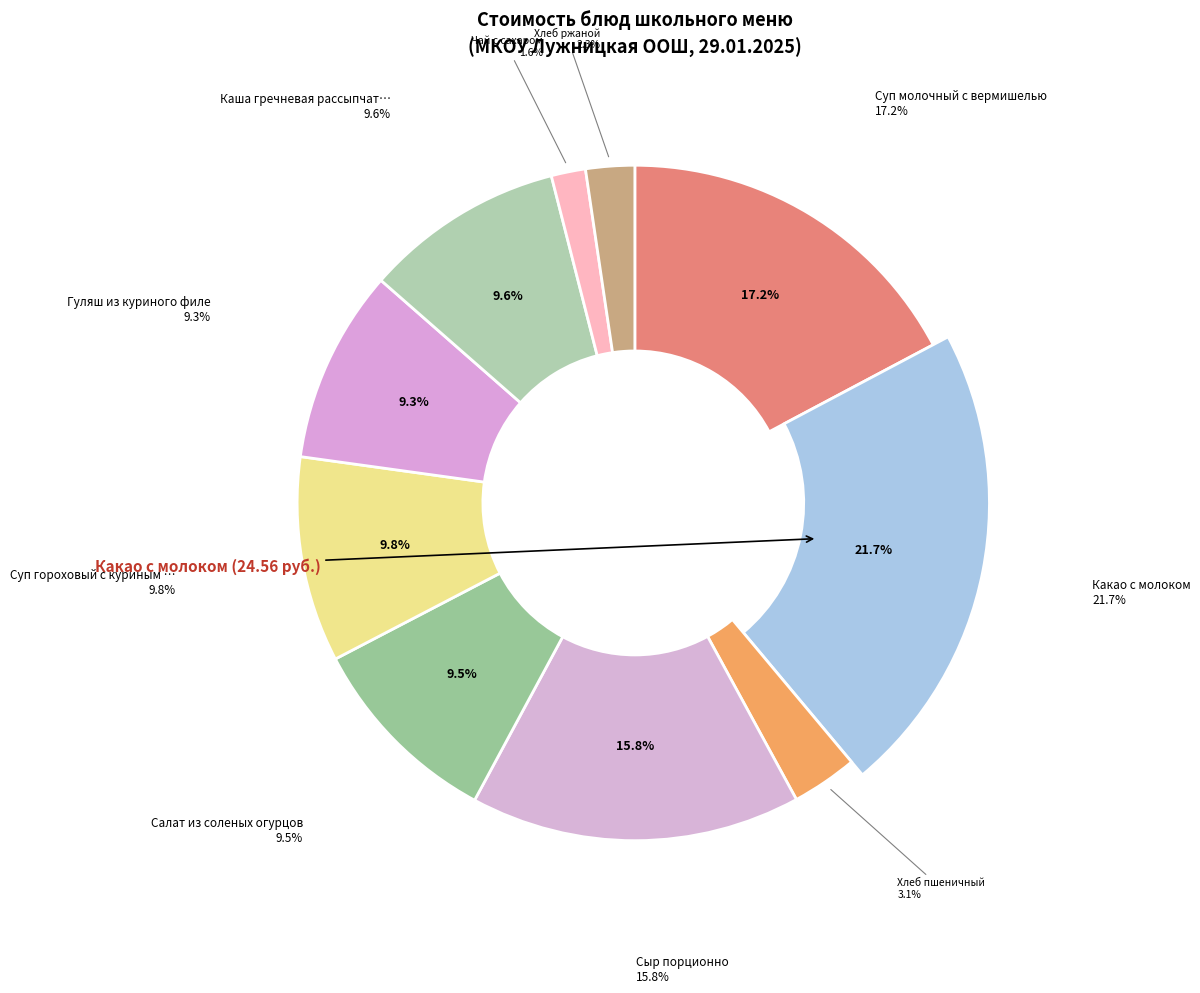

To the nearest percent, what is the difference between the Какао с молоком and Салат из соленых огурцов slice percentages?

12%